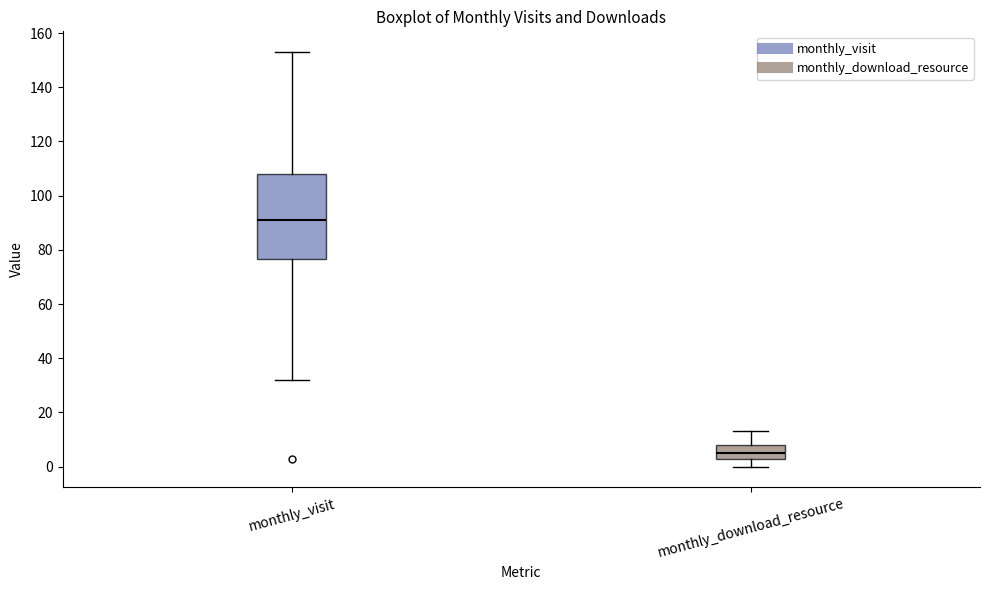

Which box is the tallest, from its lower edge to its upper edge?

monthly_visit